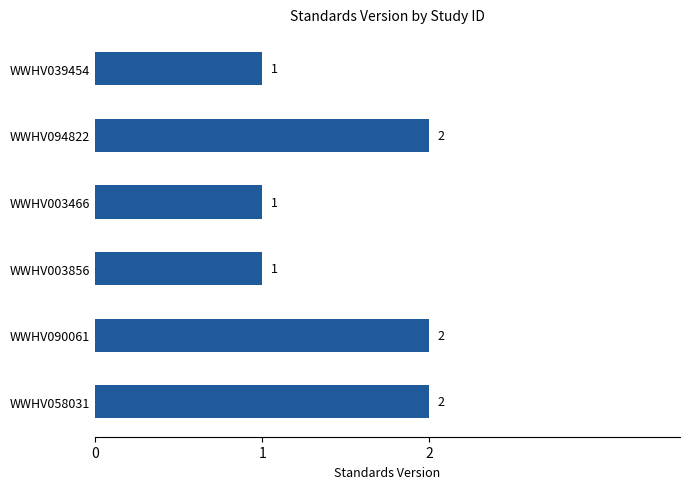

What is the difference between the second highest and minimum values?

1